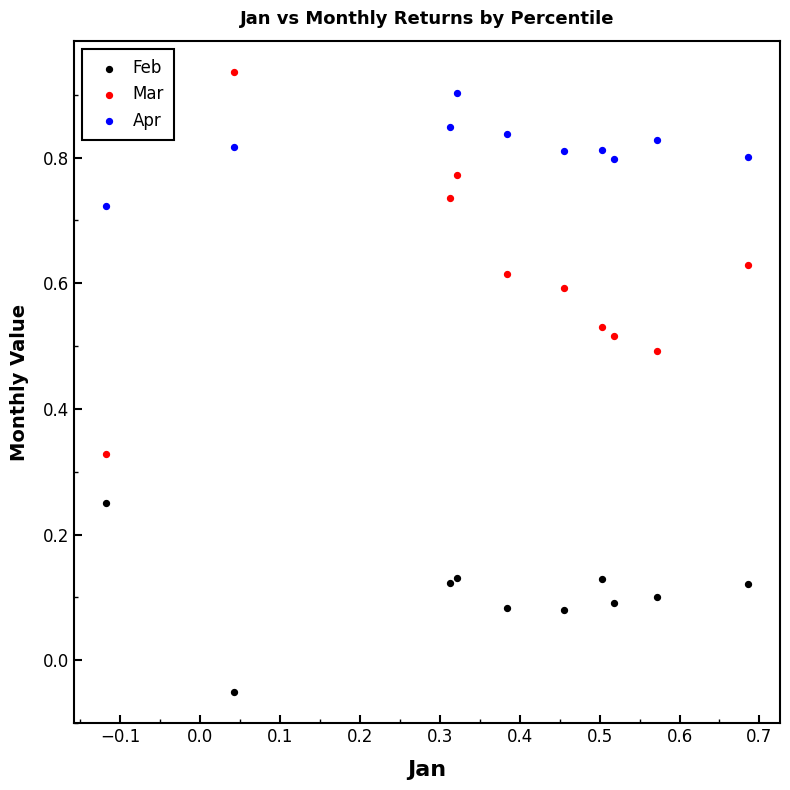

What are all the series names shown in the legend?

Feb, Mar, Apr